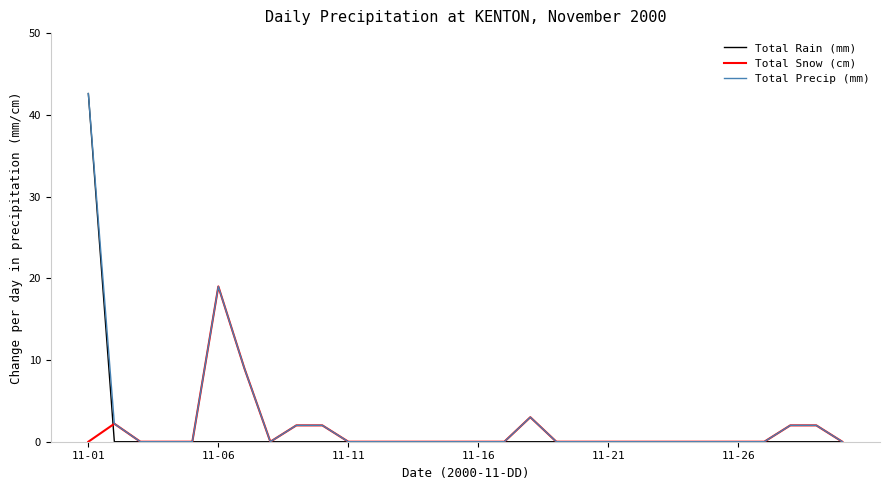

Reading right to left, transcribe all the data shown in this chart.

Total Rain (mm): 0.0	0.0	0.0	0.0	0.0	0.0	0.0	0.0	0.0	0.0	0.0	0.0	0.0	0.0	0.0	0.0	0.0	0.0	0.0	0.0	0.0	0.0	0.0	0.0	0.0	0.0	0.0	0.0	0.0	42.6
Total Snow (cm): 0.0	2.0	2.0	0.0	0.0	0.0	0.0	0.0	0.0	0.0	0.0	0.0	3.0	0.0	0.0	0.0	0.0	0.0	0.0	0.0	2.0	2.0	0.0	9.0	19.0	0.0	0.0	0.0	2.2	0.0
Total Precip (mm): 0.0	2.0	2.0	0.0	0.0	0.0	0.0	0.0	0.0	0.0	0.0	0.0	3.0	0.0	0.0	0.0	0.0	0.0	0.0	0.0	2.0	2.0	0.0	9.0	19.0	0.0	0.0	0.0	2.2	42.6